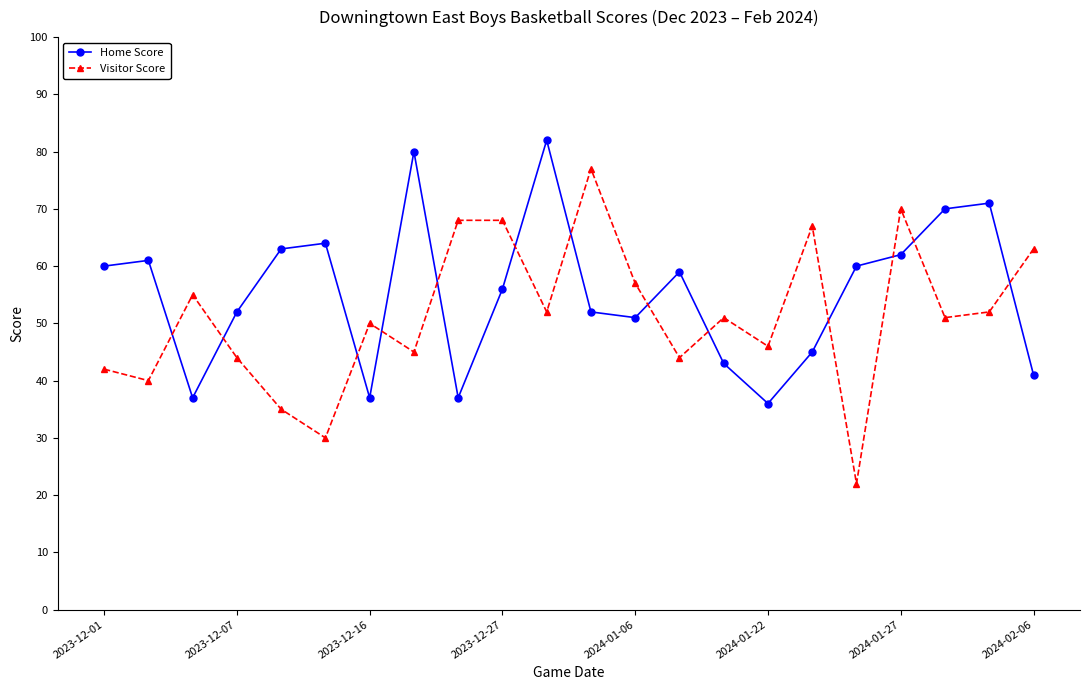

What is the difference between the maximum and second lowest values in the Visitor Score series?

47